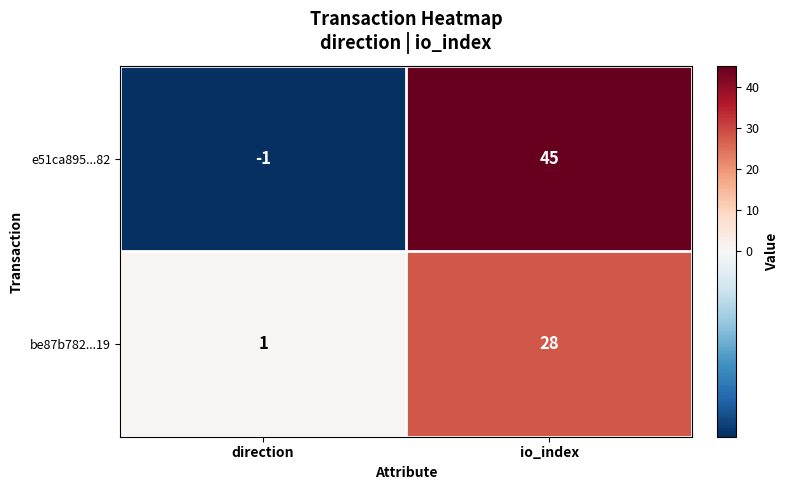

How many data points in e51ca895...82 are less than 45?

1